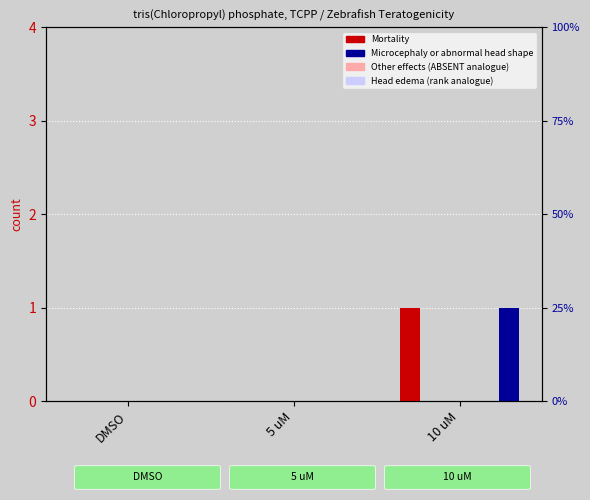

Where is Malformation of the tail nearest to the value 0?

DMSO